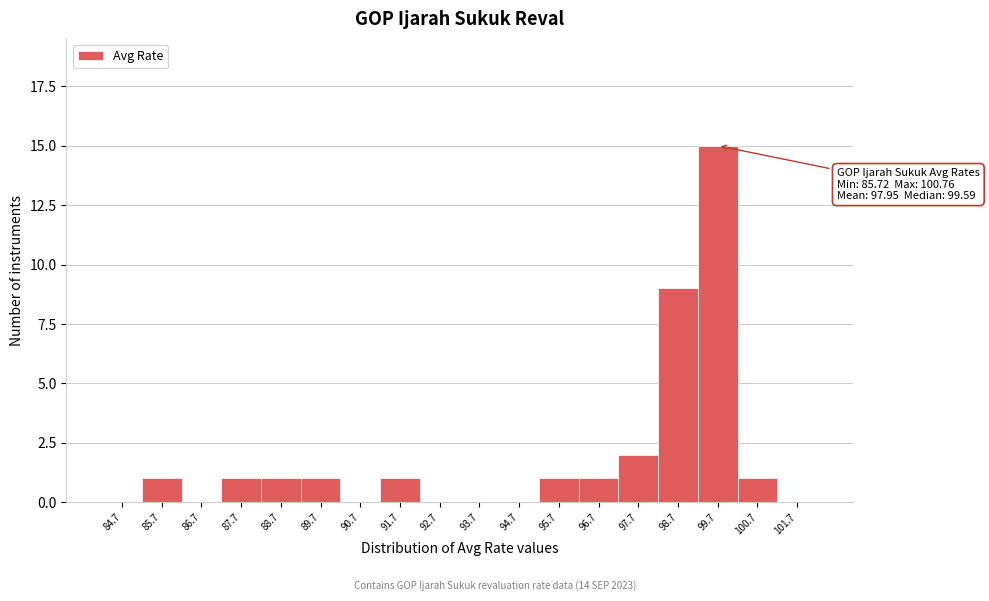

Reading left to right, list all the values displayed in this chart.

84.7=0	85.7=1	86.7=0	87.7=1	88.7=1	89.7=1	90.7=0	91.7=1	92.7=0	93.7=0	94.7=0	95.7=1	96.7=1	97.7=2	98.7=9	99.7=15	100.7=1	101.7=0